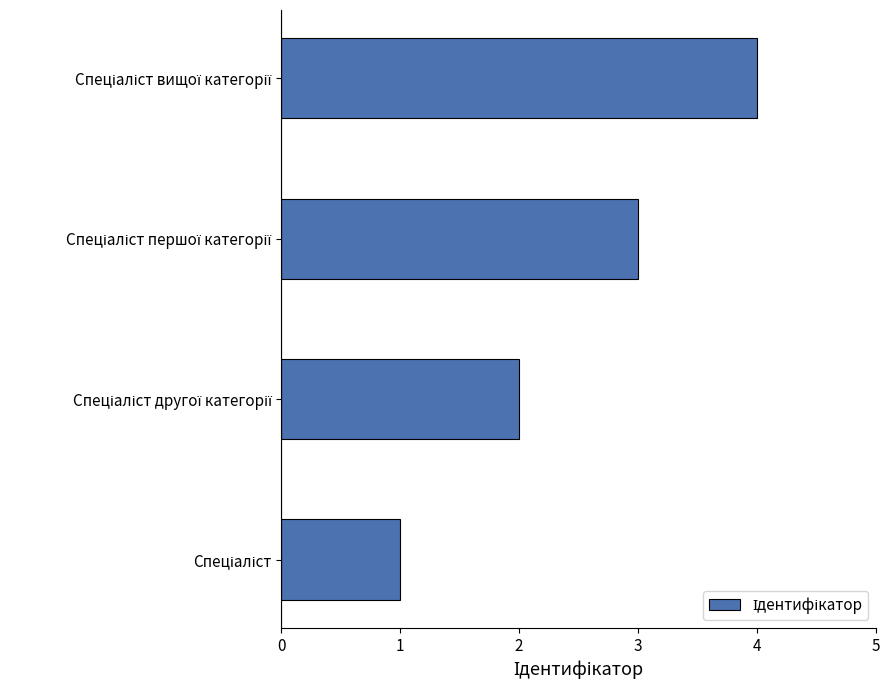

What is the maximum value shown in the chart?

4